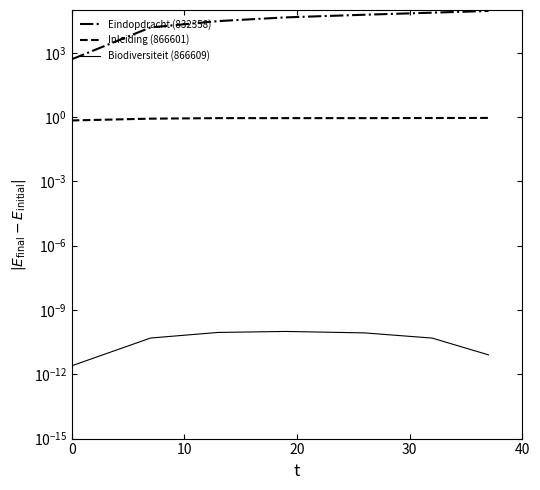

What is the total value across all series at 0?

500.7